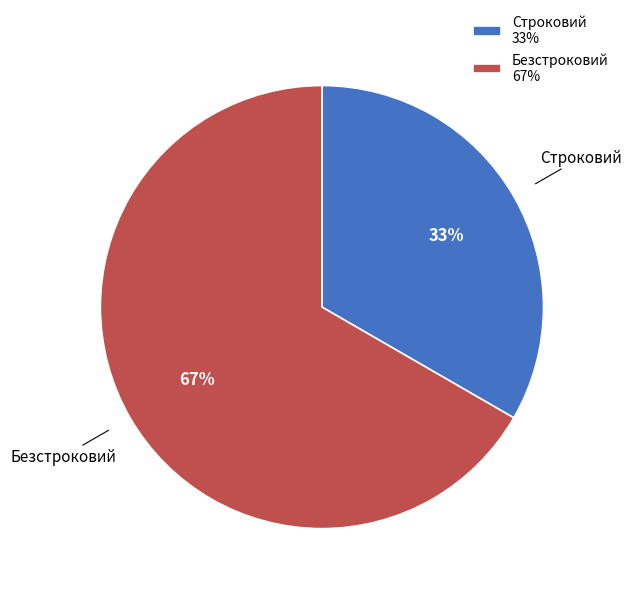

Approximately how many times larger is the value at Строковий compared to Безстроковий?

0.5